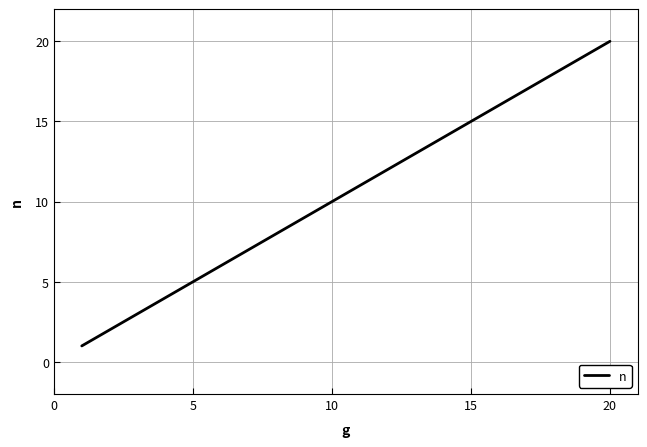

What is the greatest value displayed?

20